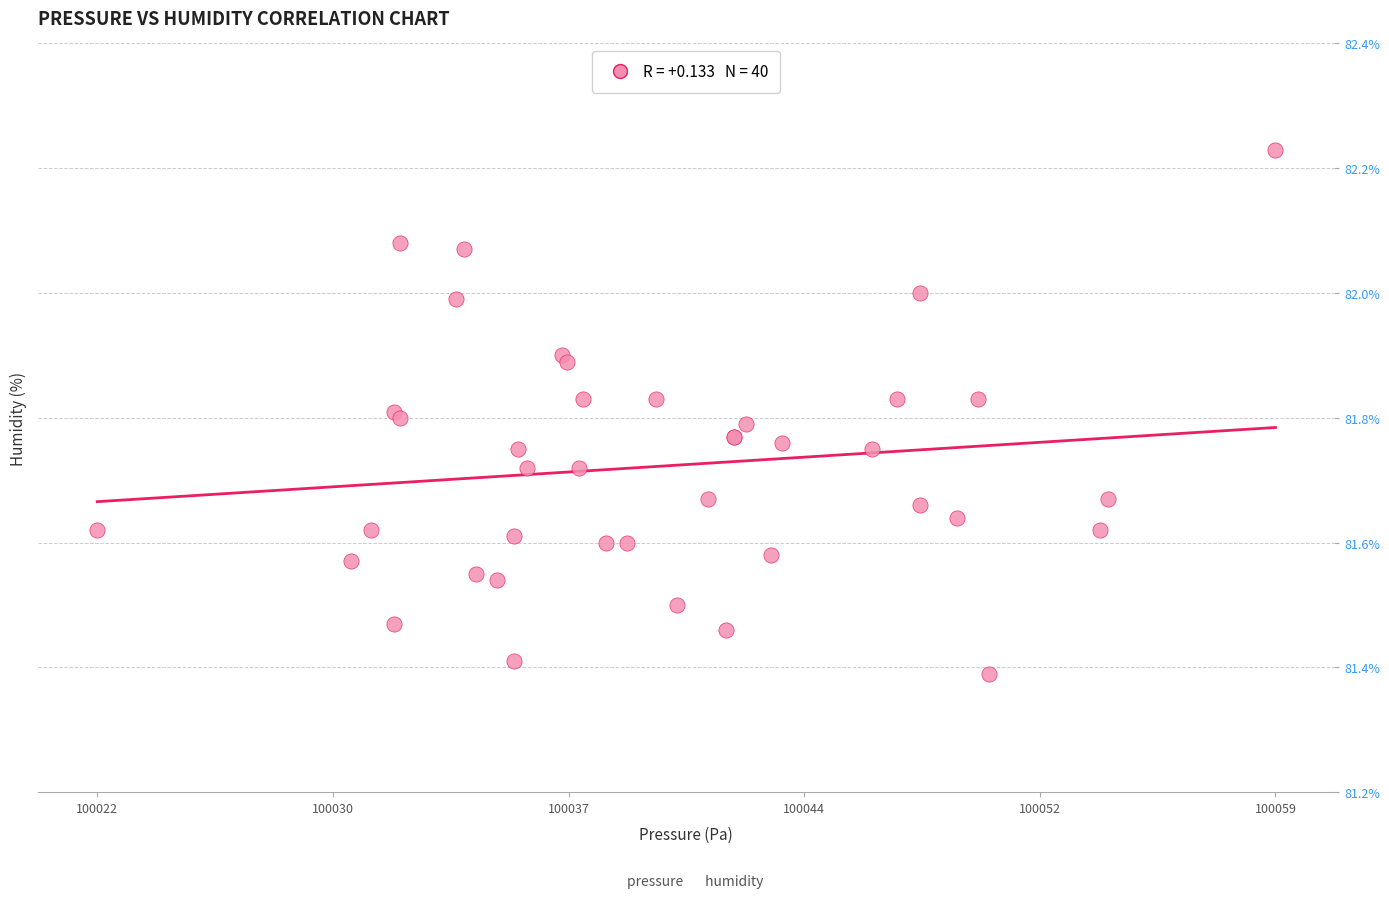

What Y value in the scatter plot is closest to 81?

81.4